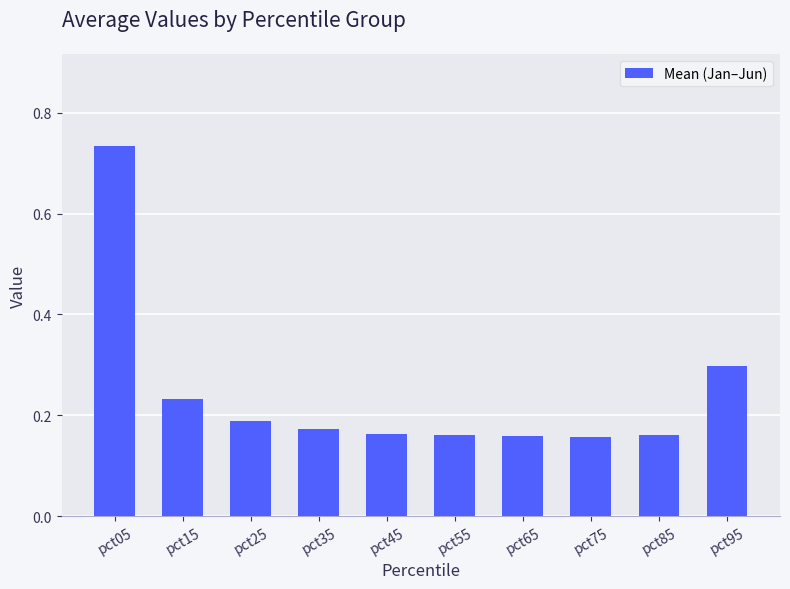

Is it true that the value at pct95 is 0.2?

False